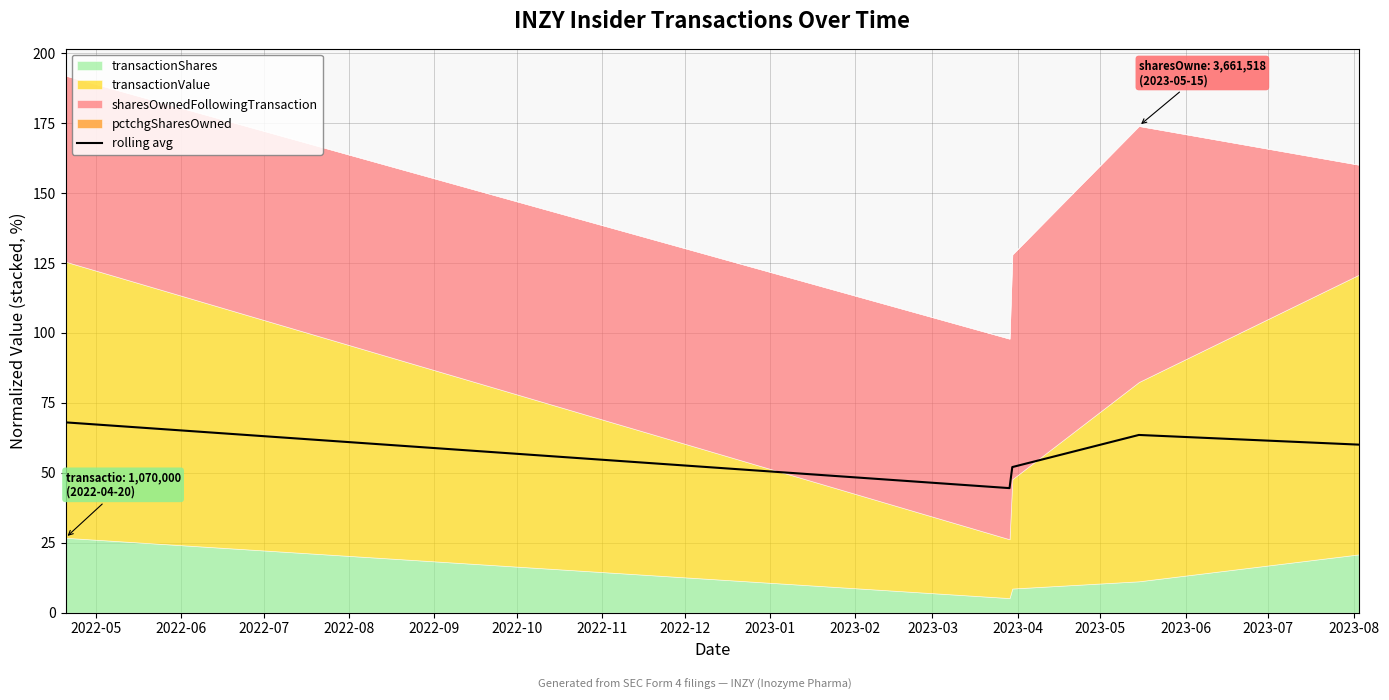

What is the highest value of the rolling avg series?

68.0